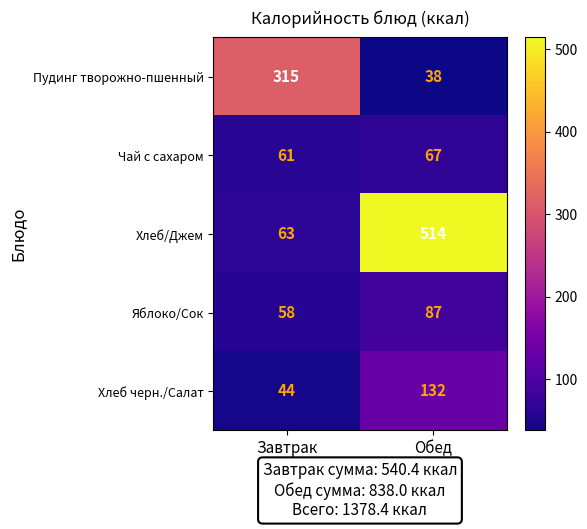

Count the number of categories in the chart.

2